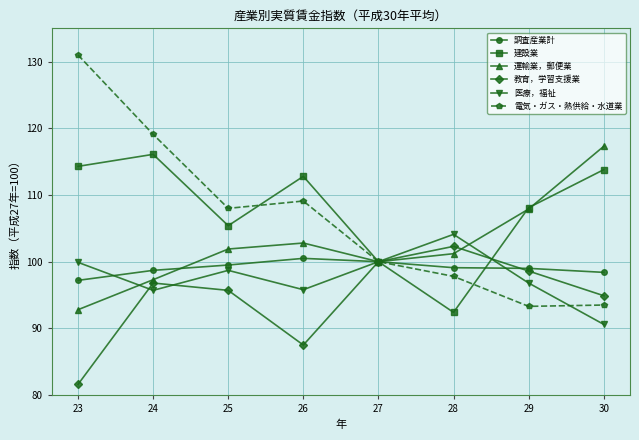

How many data points does each series have?

8